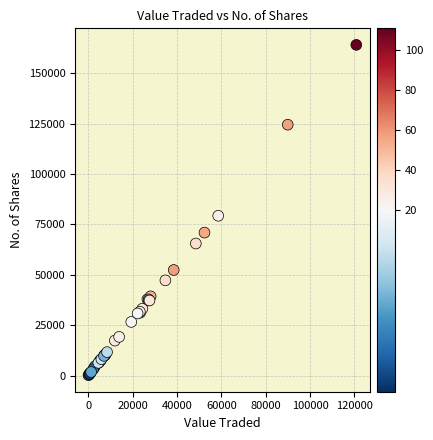

What Y value in the scatter plot is closest to 82159?

79307